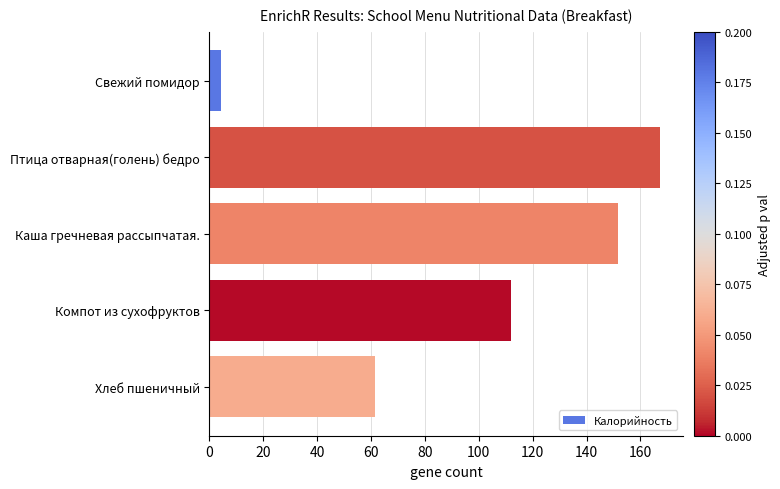

Reading top to bottom, transcribe all the data shown in this chart.

Свежий помидор=4.3	Птица отварная(голень) бедро=167.4	Каша гречневая рассыпчатая.=151.6	Компот из сухофруктов=112.0	Хлеб пшеничный=61.4